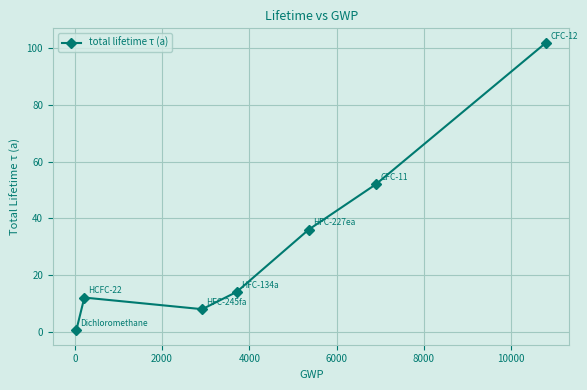

What is the difference between the maximum and minimum values?

101.6